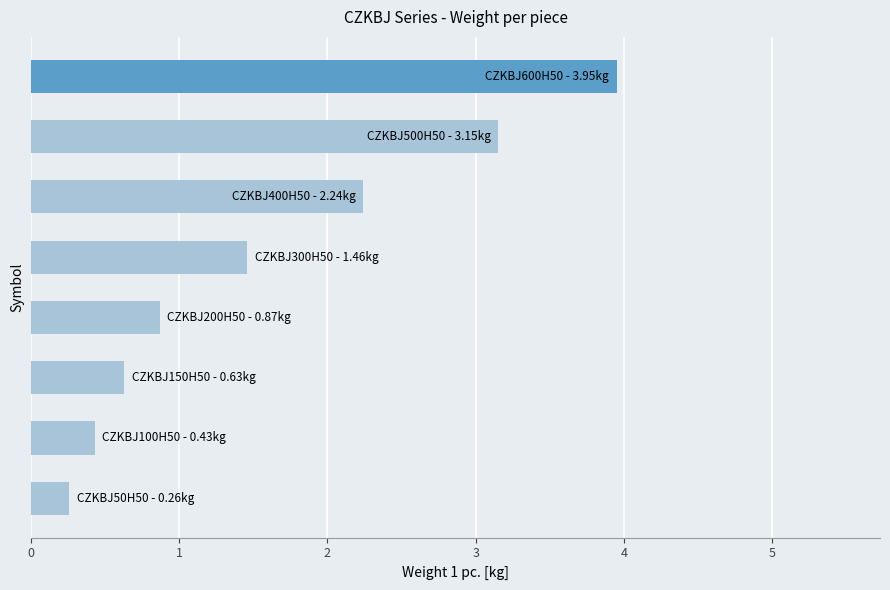

What is the minimum value shown in the chart?

0.3